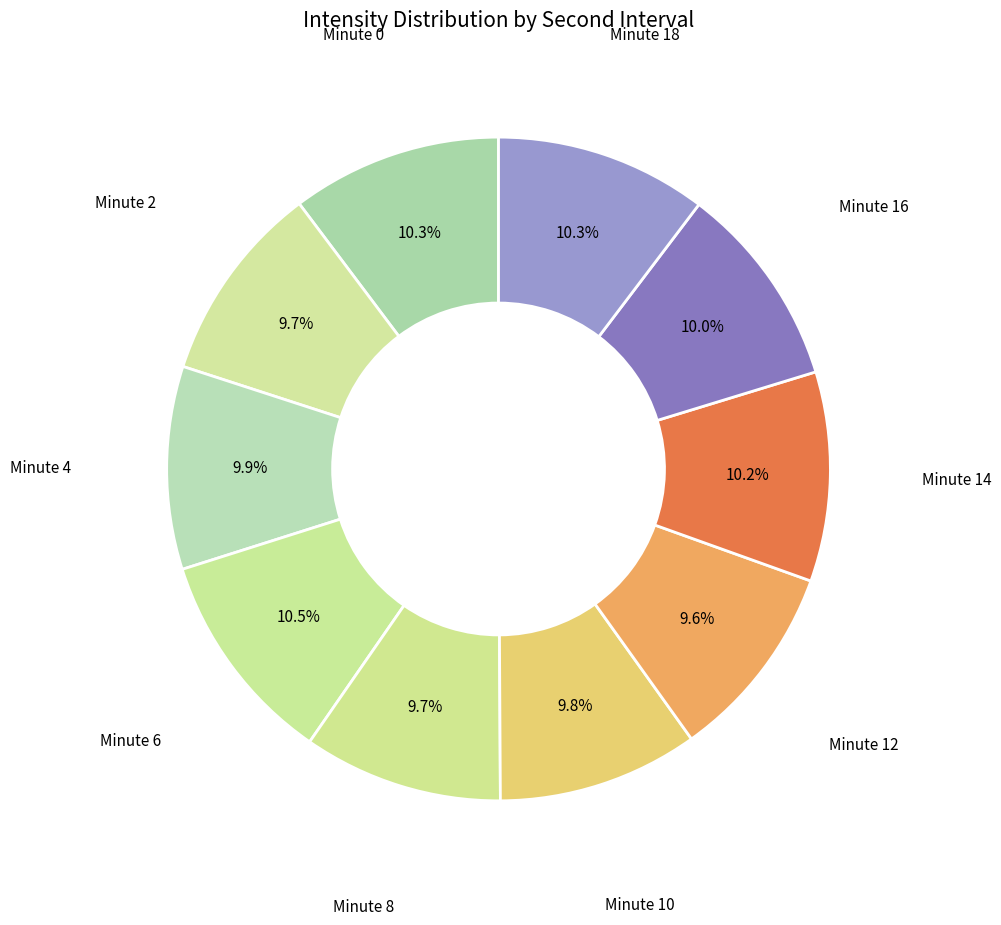

What is the ratio of the value at Minute 2 to the value at Minute 10?

1.0